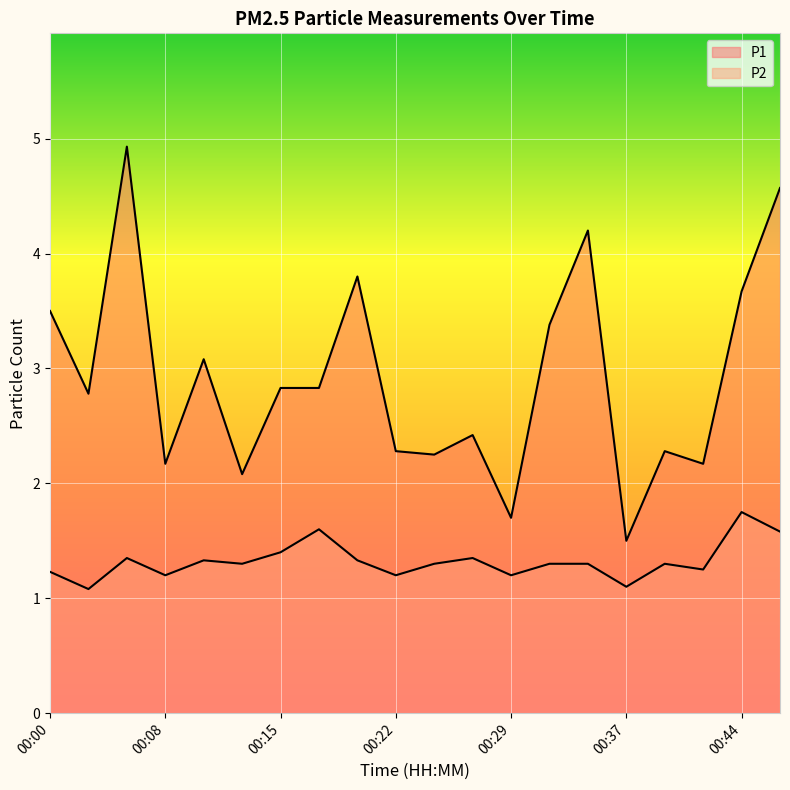

True or false: P1 has more than 2 interior local peaks.

True